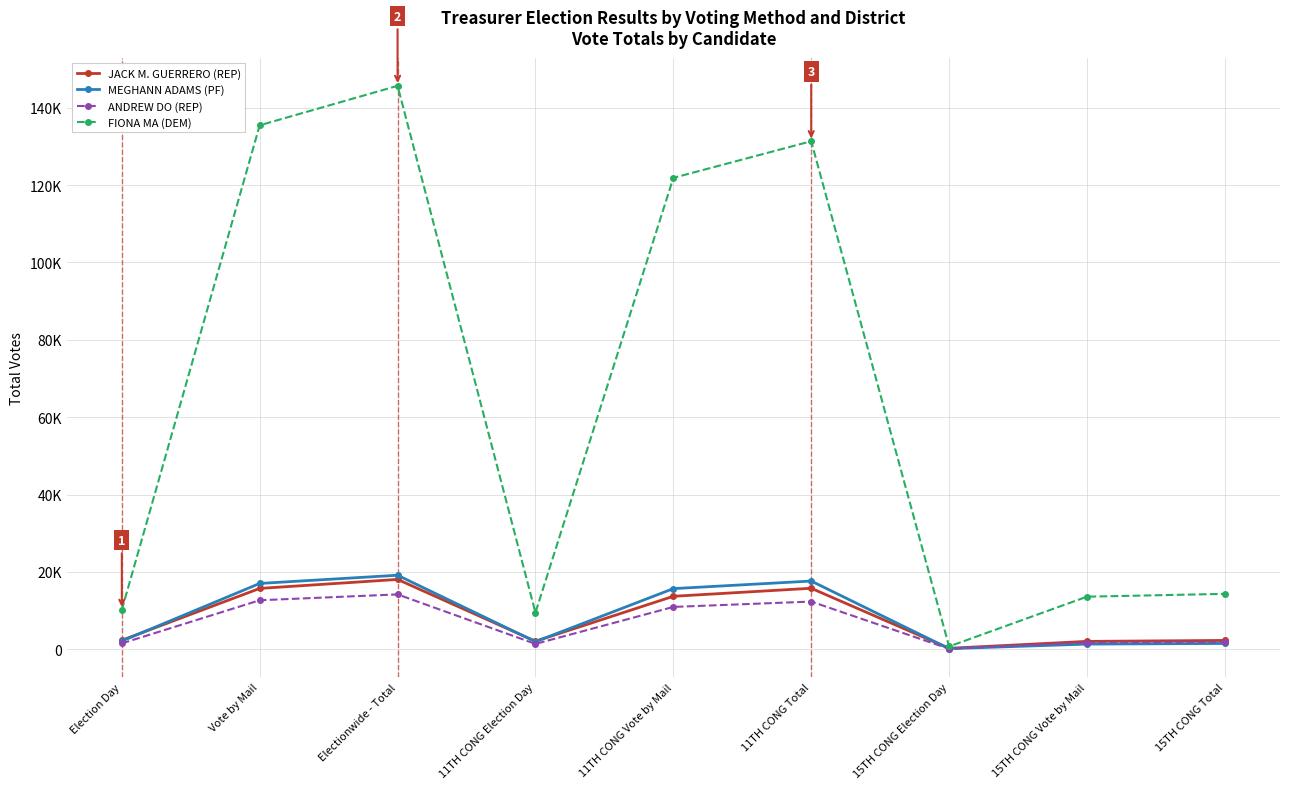

At which category does the chart reach its peak across all series?

Electionwide - Total